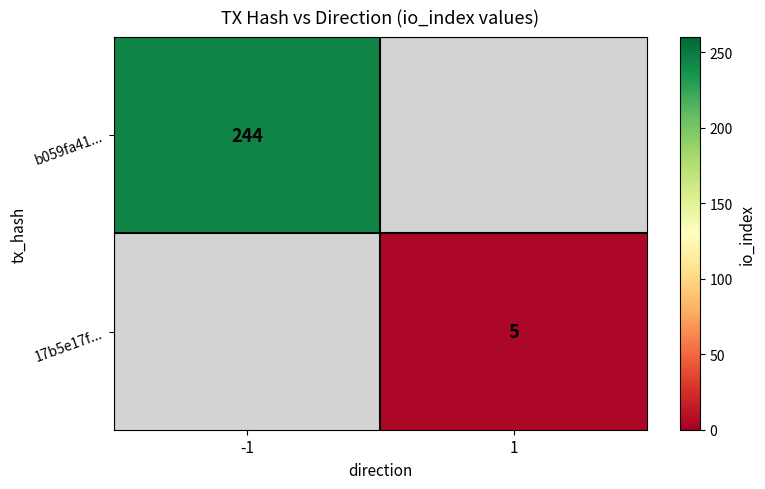

Is it true that b059fa41... equals 372.2 at -1?

False